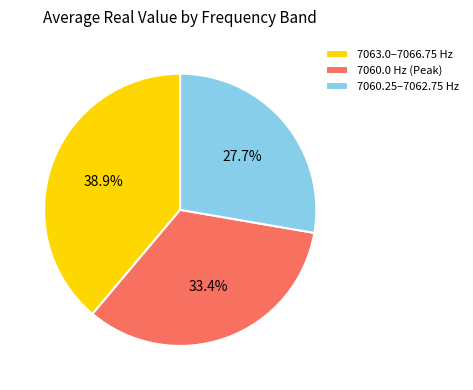

Rank the categories by value from lowest to highest.

7060.25–7062.75 Hz, 7060.0 Hz (Peak), 7063.0–7066.75 Hz